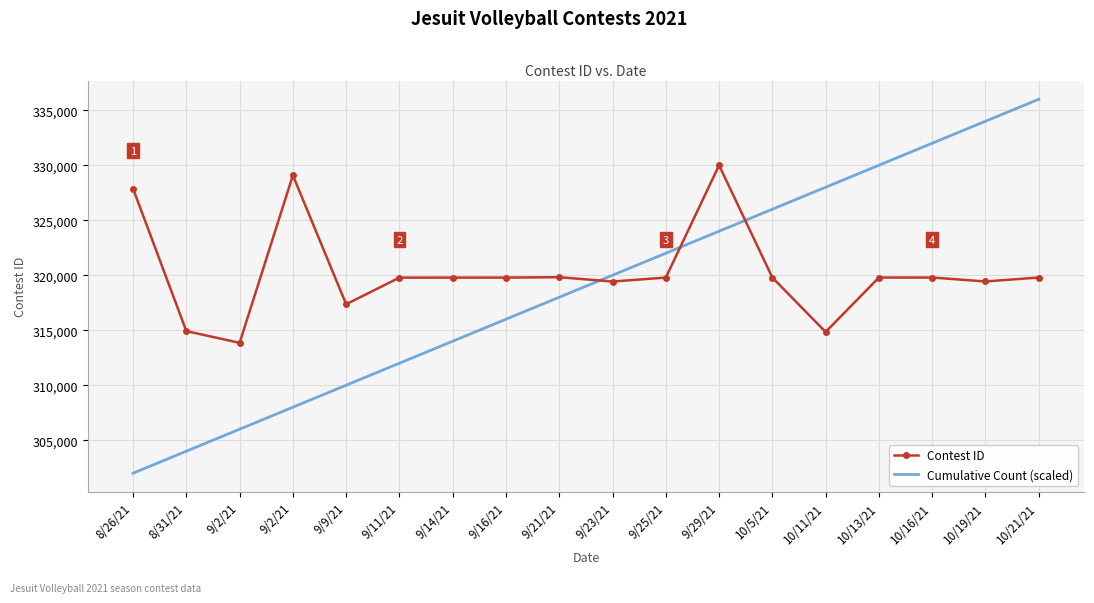

What are all the series names shown in the legend?

Contest ID, Cumulative Count (scaled)